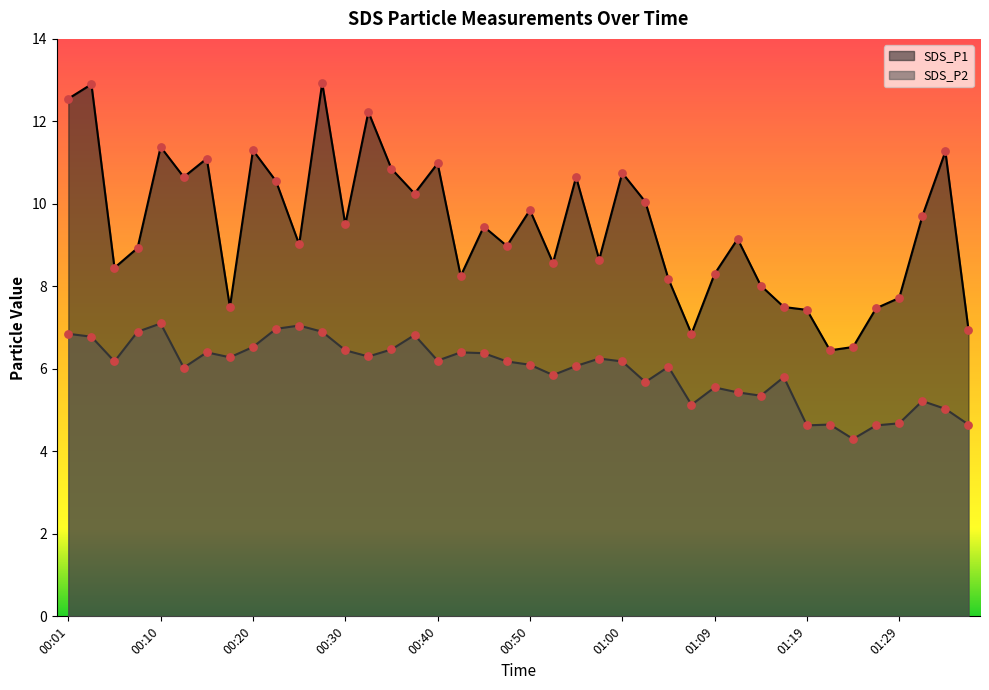

Which series has the widest spread of Y values?

SDS_P1